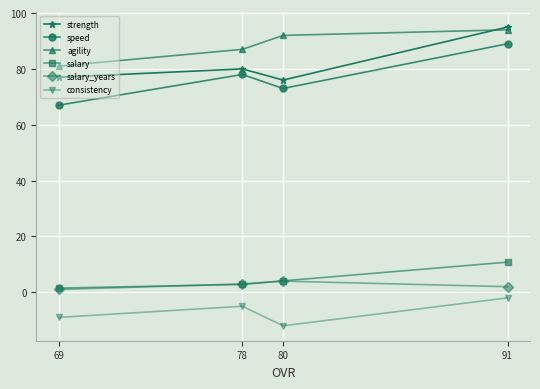

True or false: salary_years and agility intersect in this chart.

False